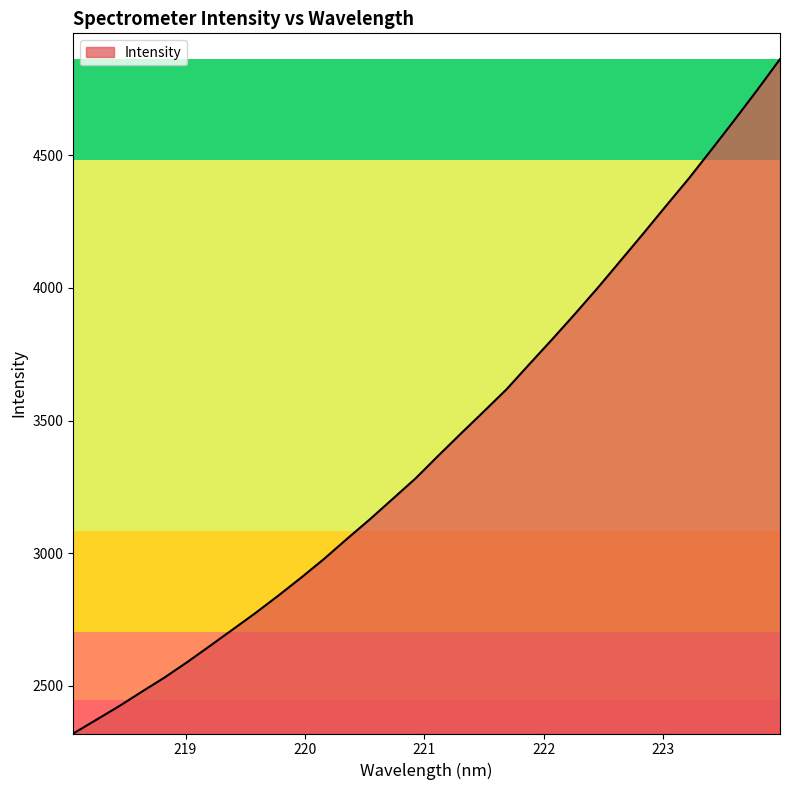

What is the difference between the maximum and minimum values?

2541.7